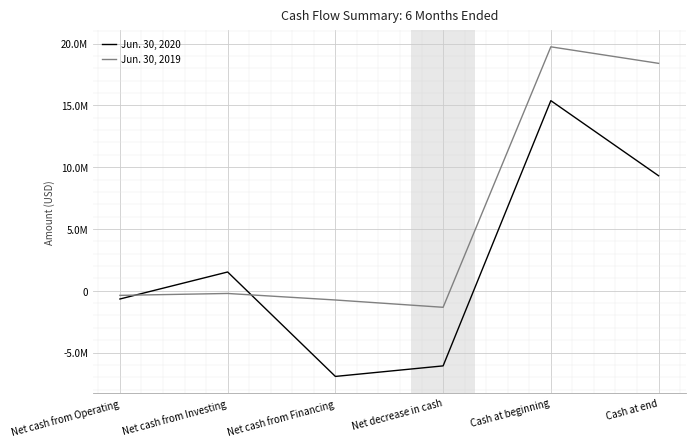

Does the chart have visible grid lines?

Yes